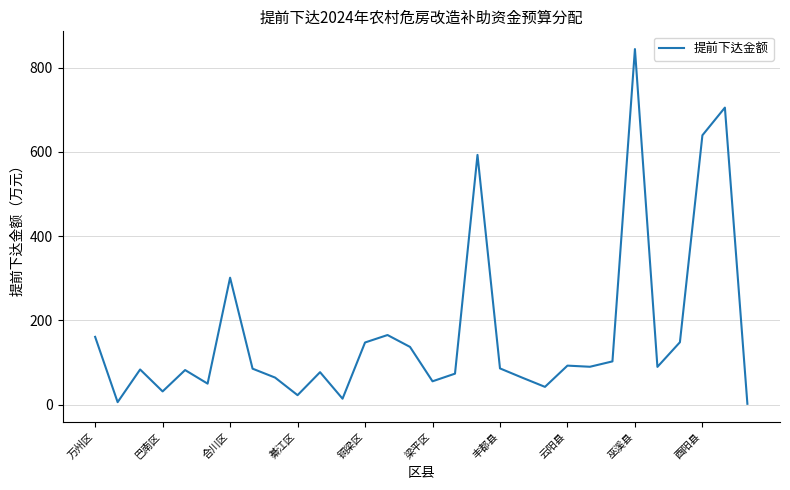

How many points are lower than both their immediate neighbors (excluding endpoints)?

9